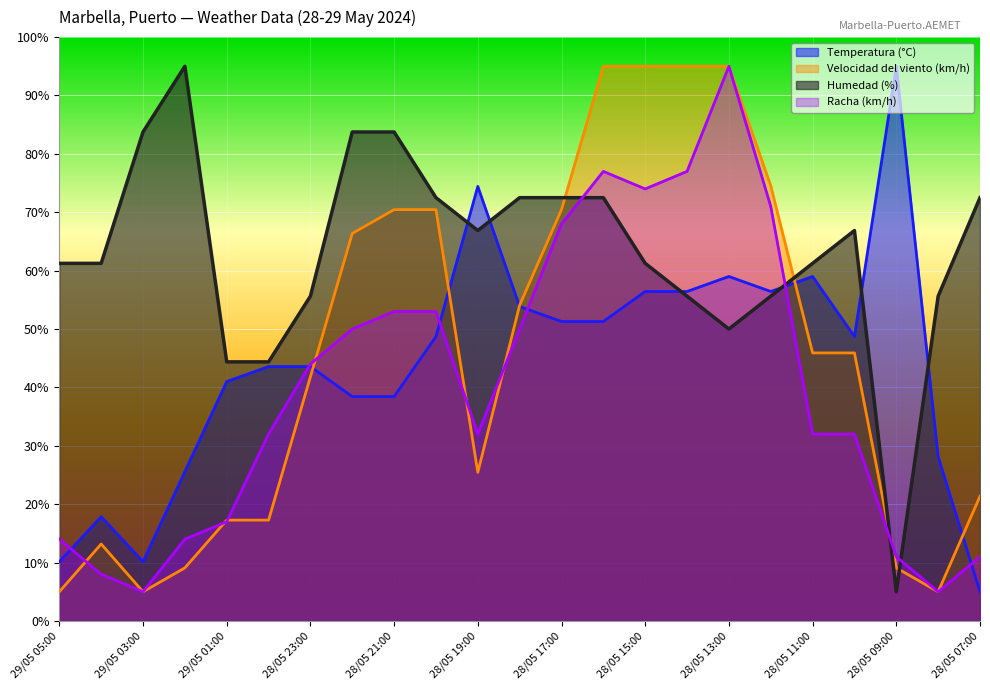

Does the chart display data point markers on the line(s)?

No